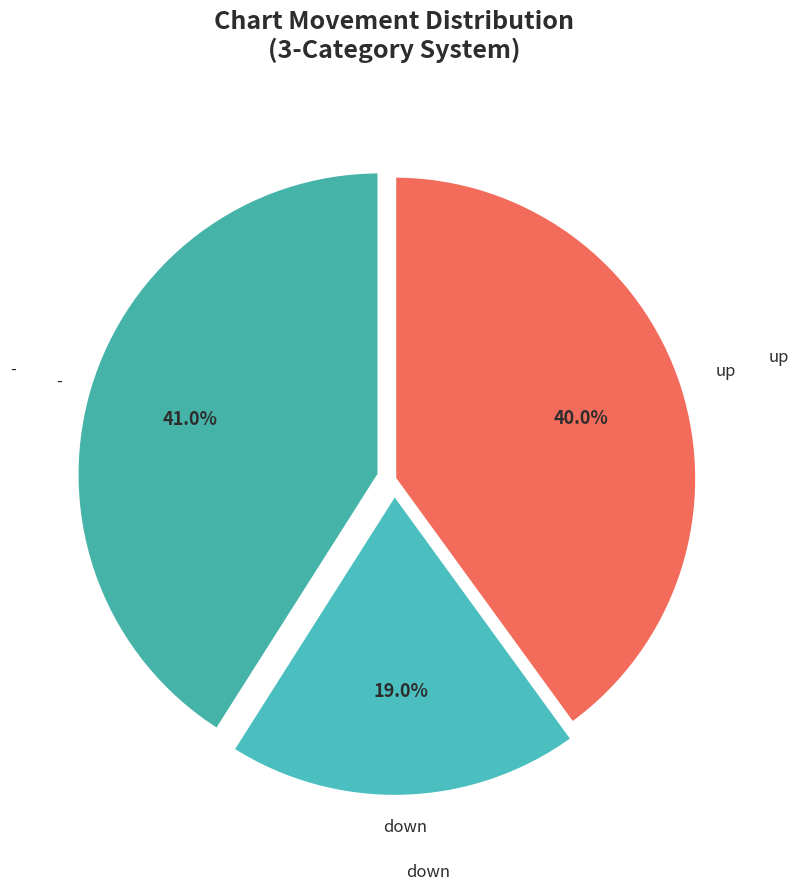

Which category has the smallest portion of the pie?

down